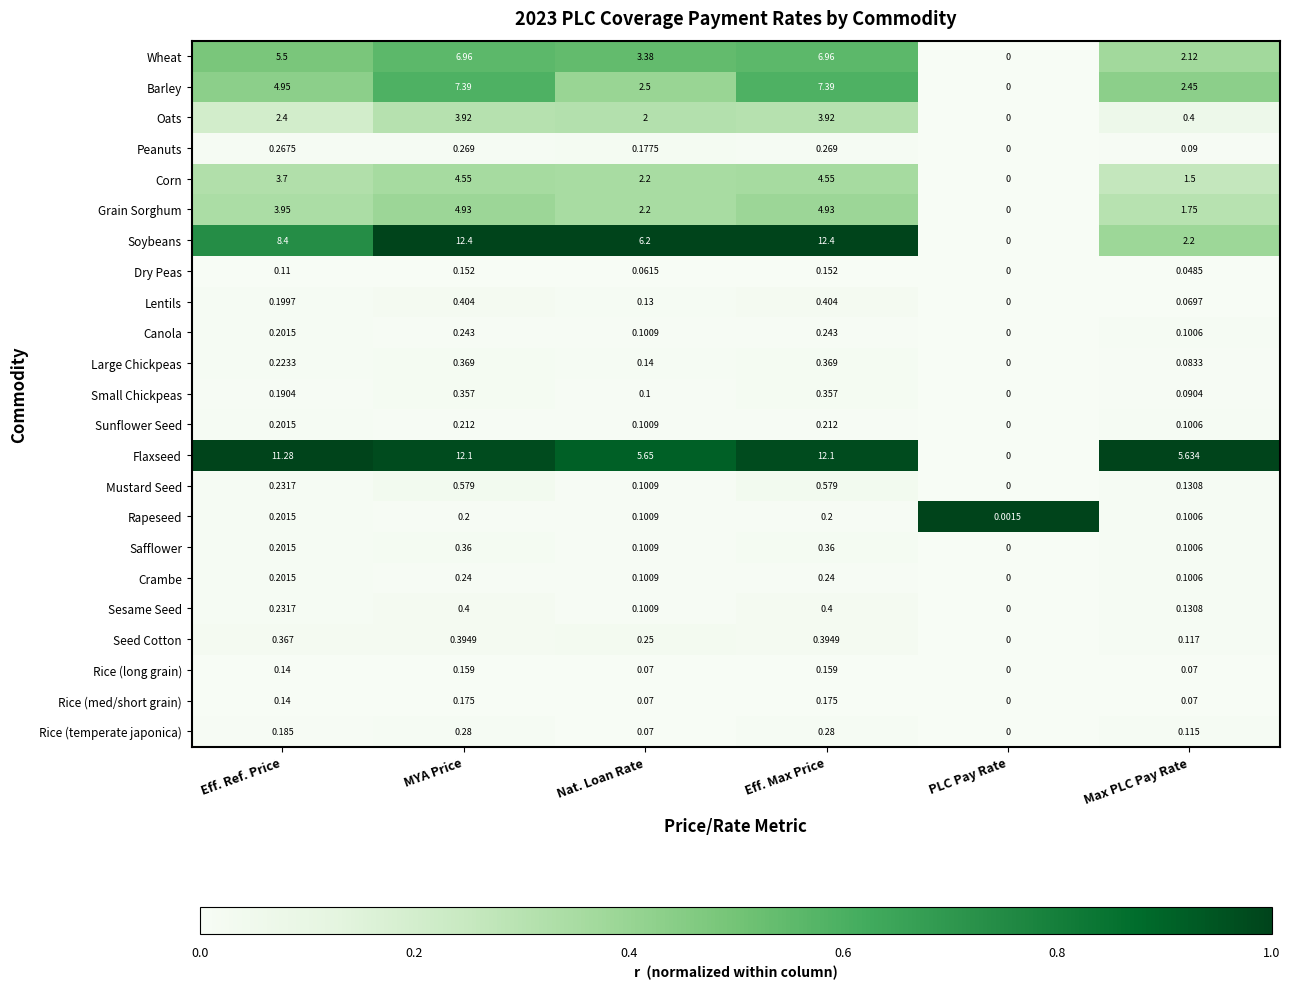

At which label is Peanuts closest to 0?

PLC Pay Rate